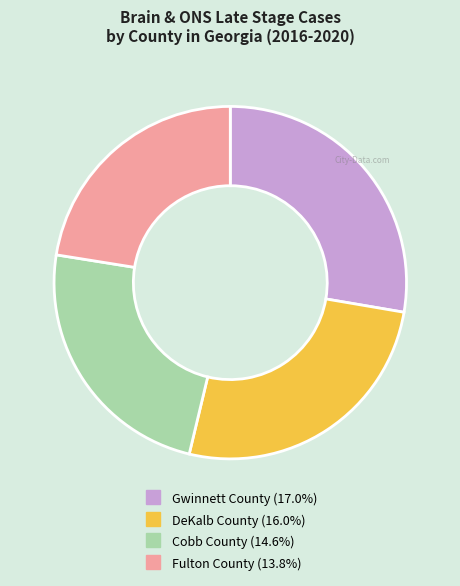

Count the number of slices in the pie.

4